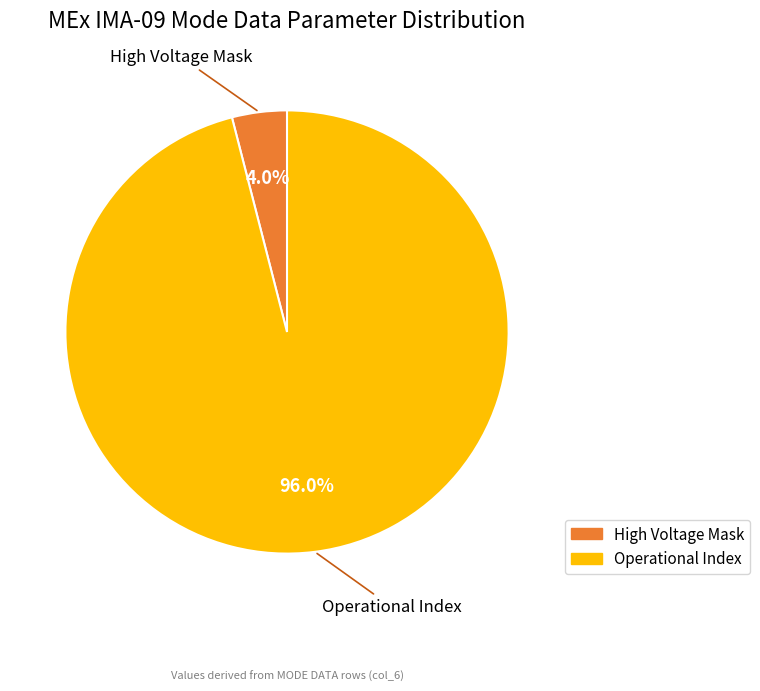

Rank the categories by value from highest to lowest.

Operational Index, High Voltage Mask